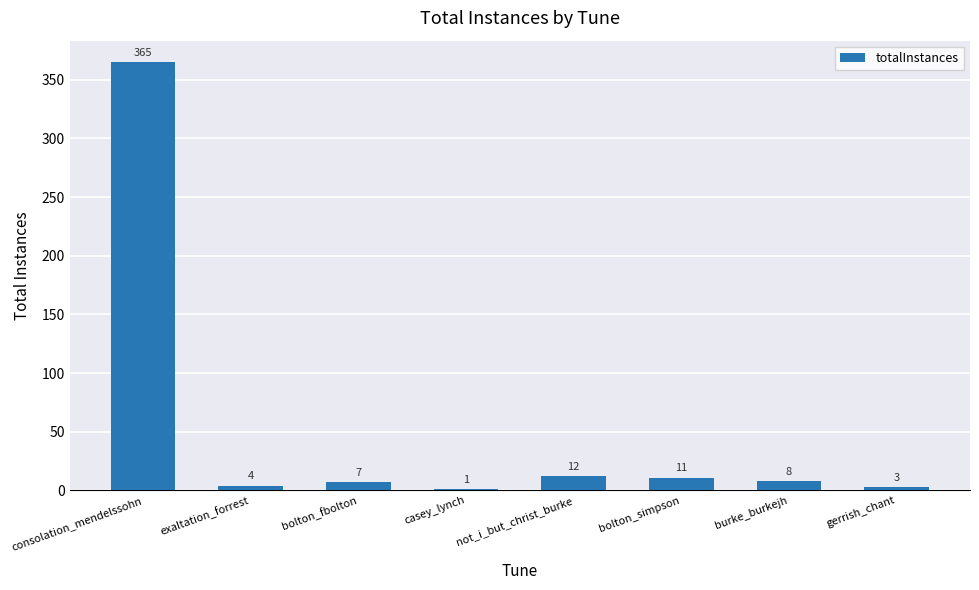

Approximately how many times larger is the value at consolation_mendelssohn compared to gerrish_chant?

121.7